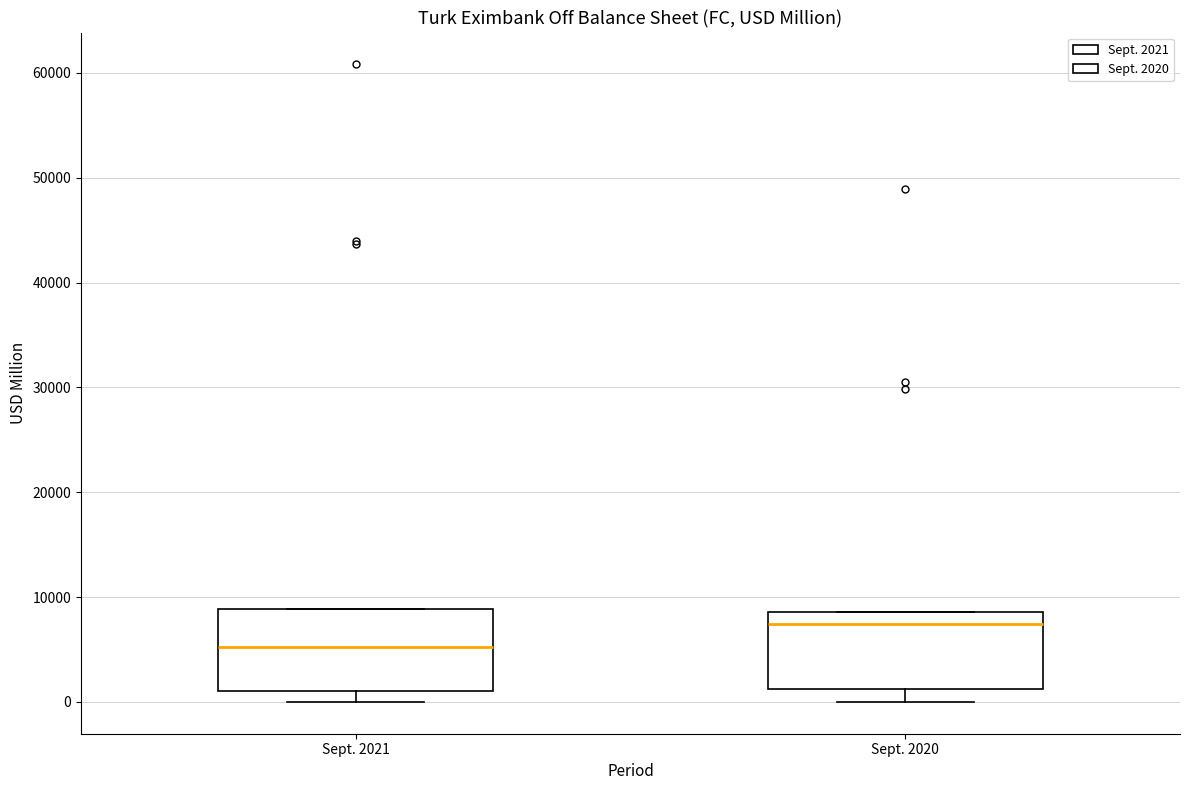

Where is the lower edge of the box for Sept. 2020 on the y-axis? The values are not printed on the chart, so give them approximately, as read against the axis.

1000